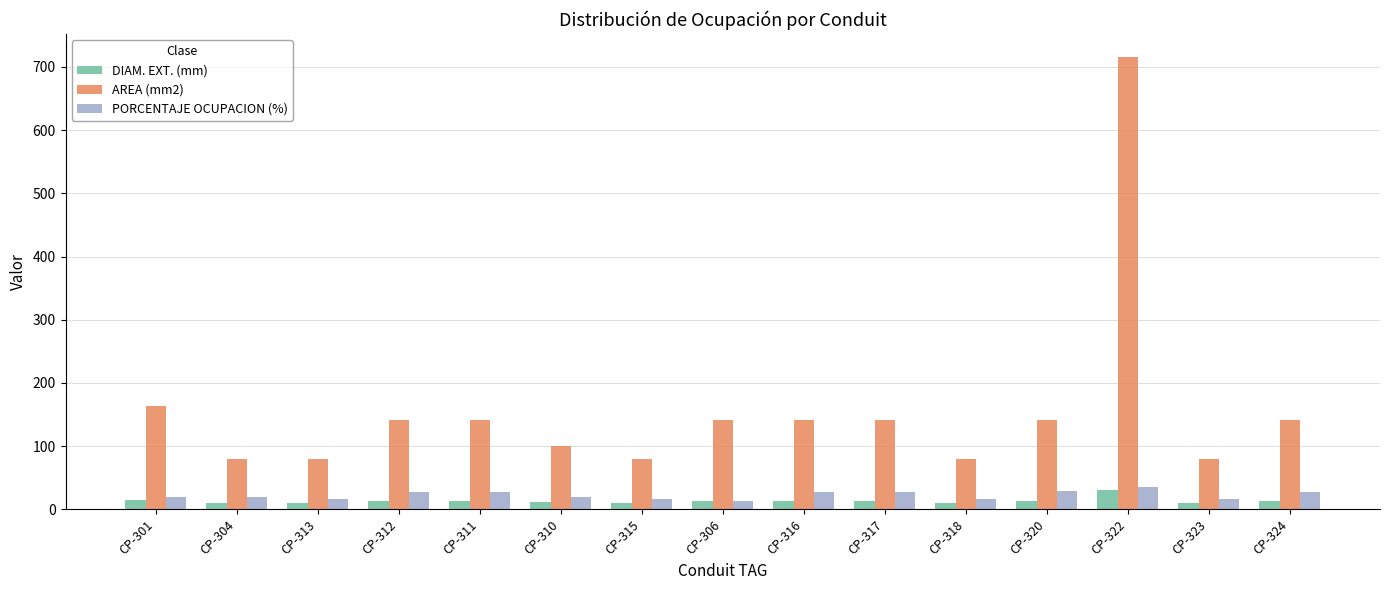

Which series has the widest spread of values?

AREA (mm2)